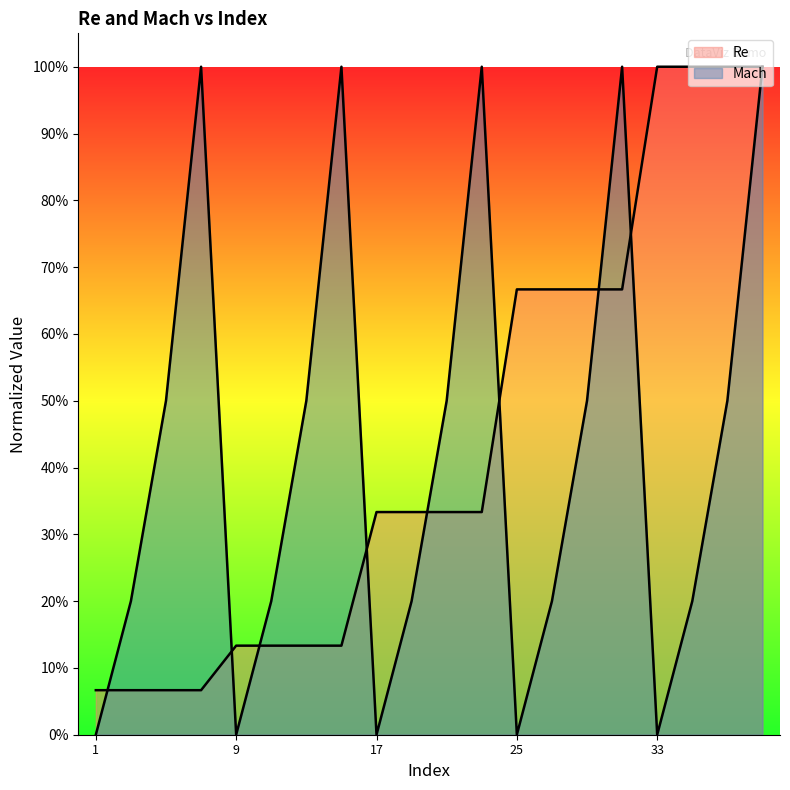

What is the difference between the highest and lowest values at 3?

0.1